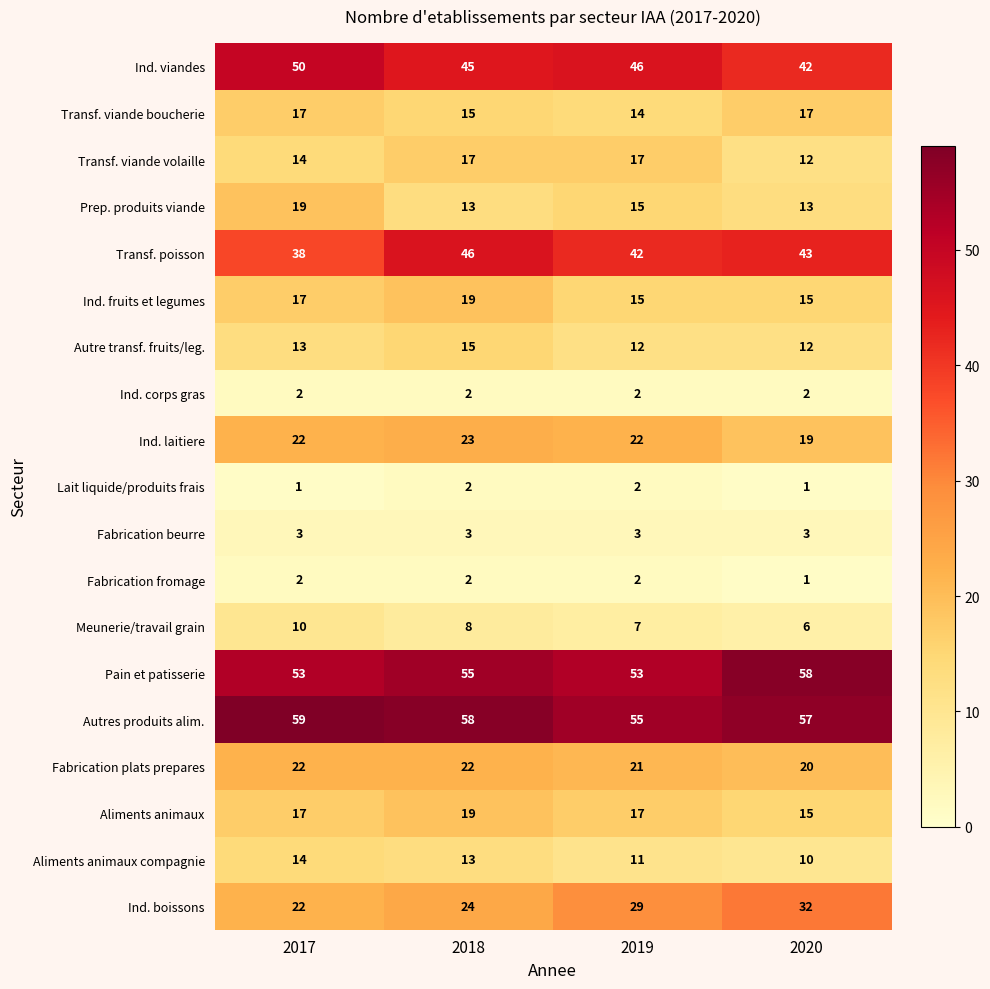

Between 2018 and 2020, which series saw the biggest shift?

Ind. boissons